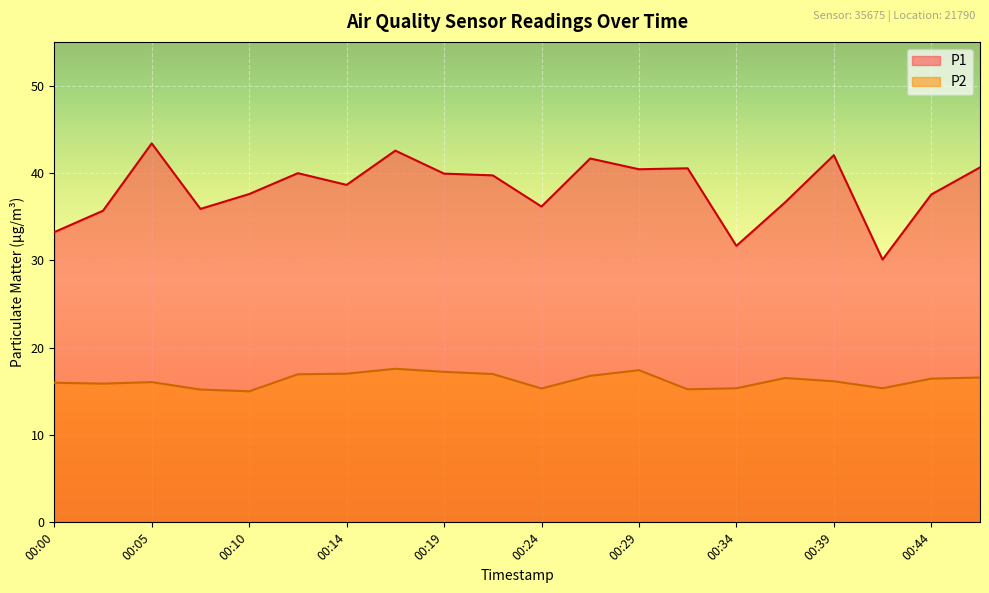

At which label does P2 reach its minimum?

00:10